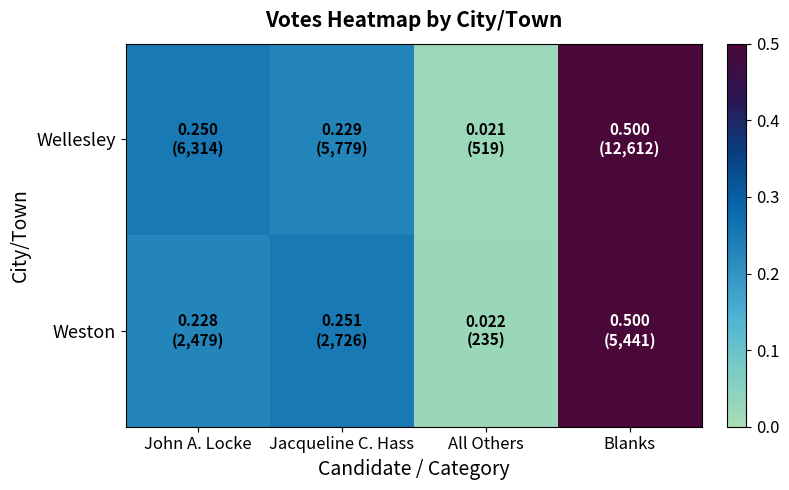

Reading left to right, extract all data points from this chart.

Wellesley: John A. Locke=0.3	Jacqueline C. Hass=0.2	All Others=0.0	Blanks=0.5
Weston: John A. Locke=0.2	Jacqueline C. Hass=0.3	All Others=0.0	Blanks=0.5